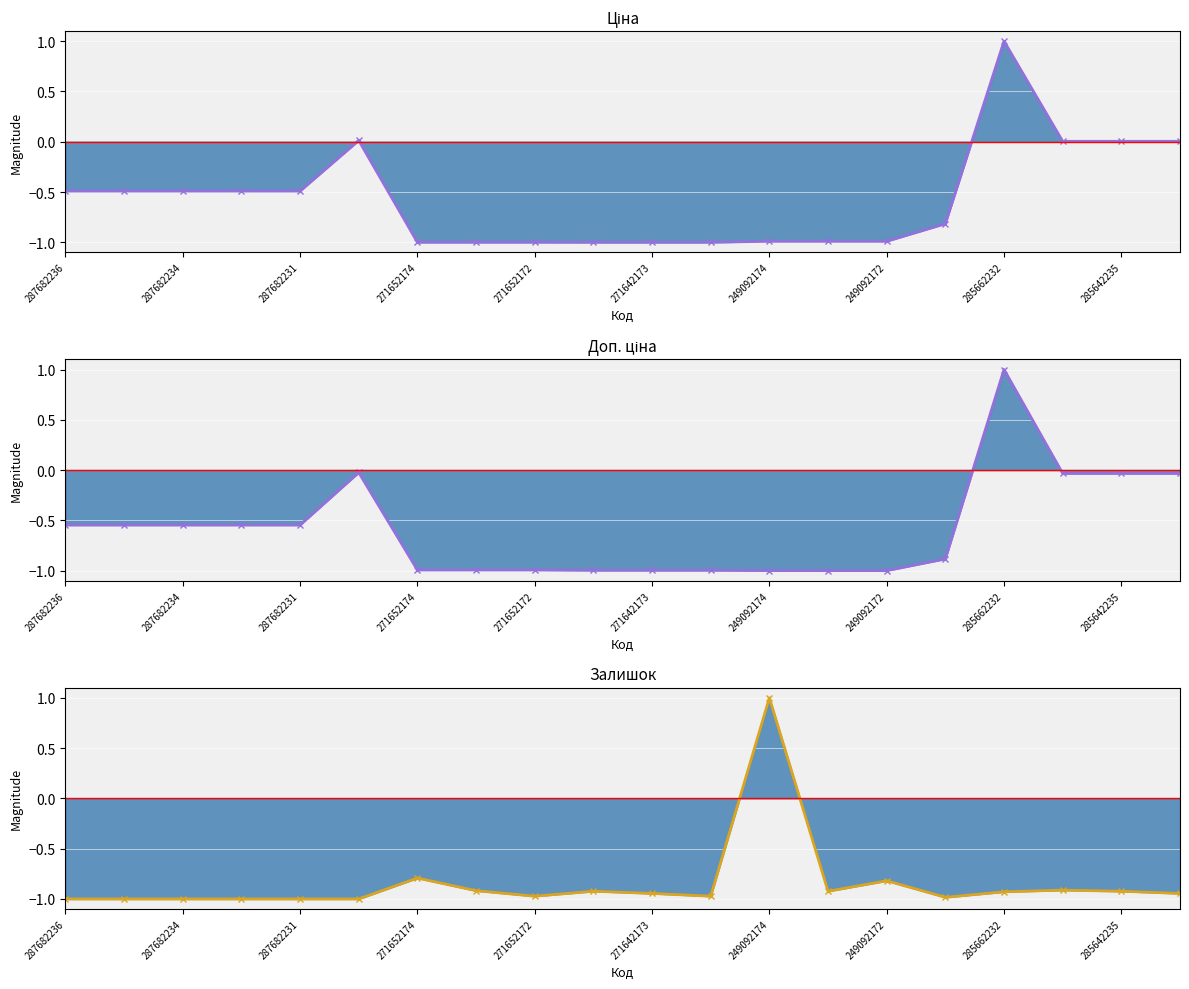

Rank the series at 271652172 from lowest to highest value.

Ціна, Доп. ціна, Залишок